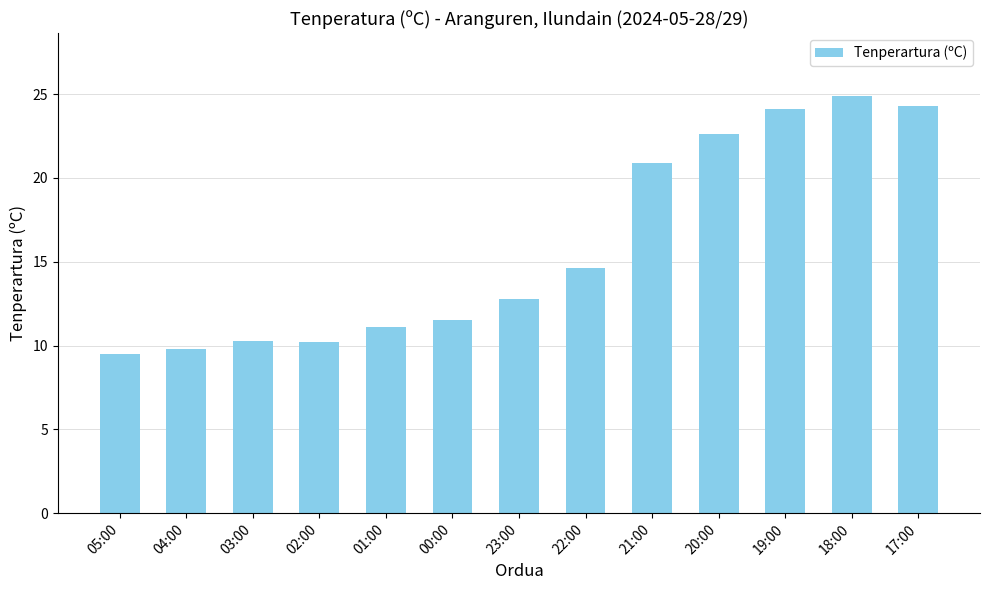

Does the chart contain any negative values?

No